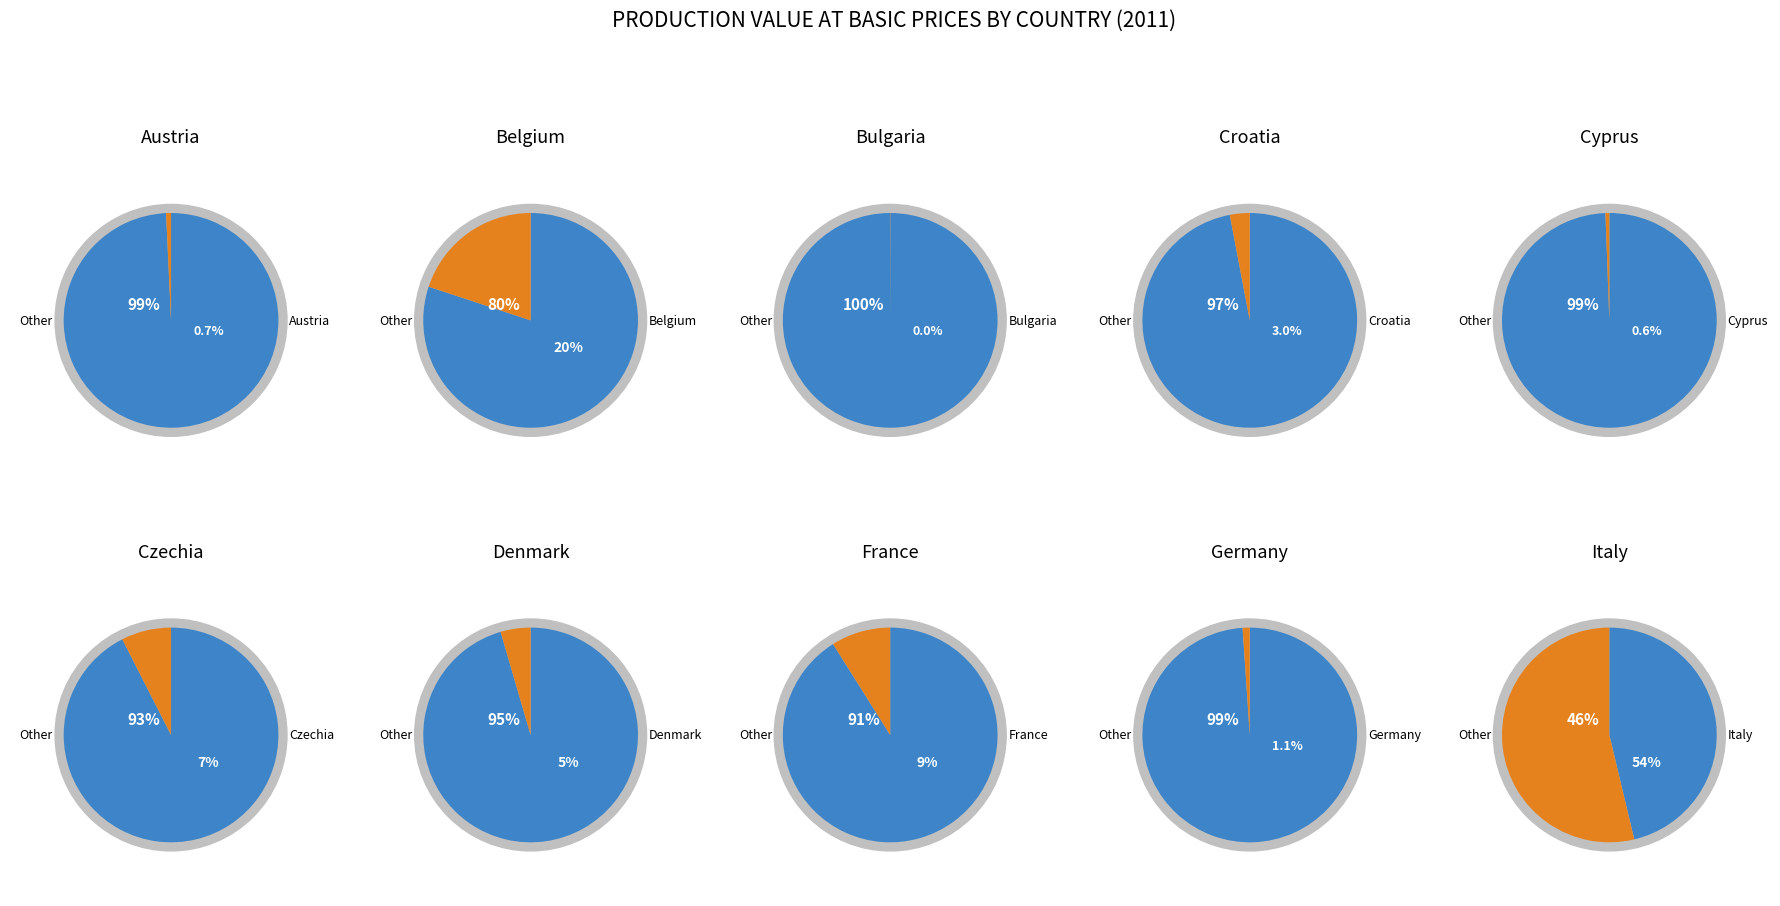

Between Cyprus and Germany, which is larger?

Germany